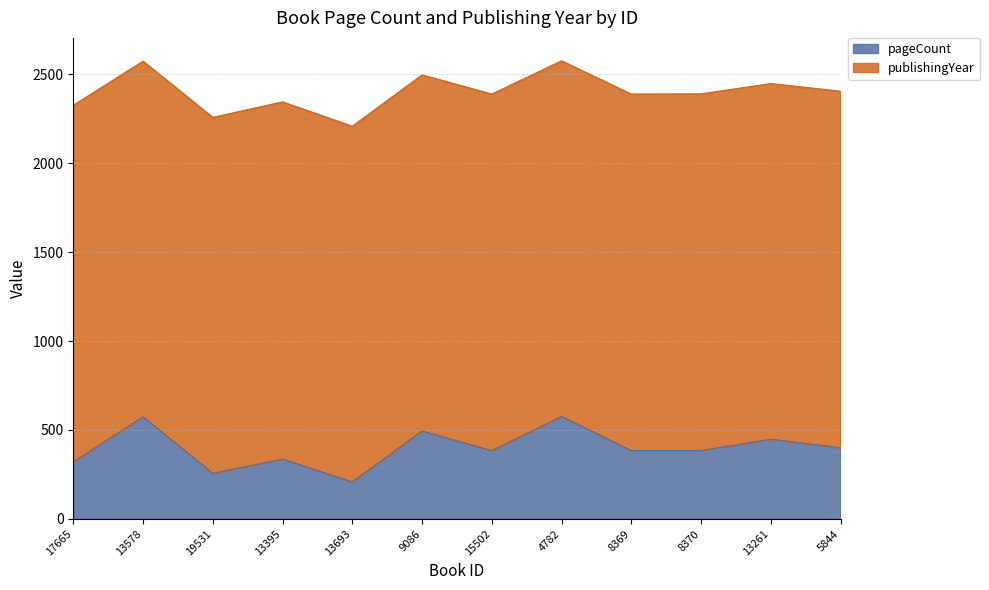

List the labels in order of value, largest first.

4782, 13578, 9086, 13261, 5844, 15502, 8369, 8370, 13395, 17665, 19531, 13693